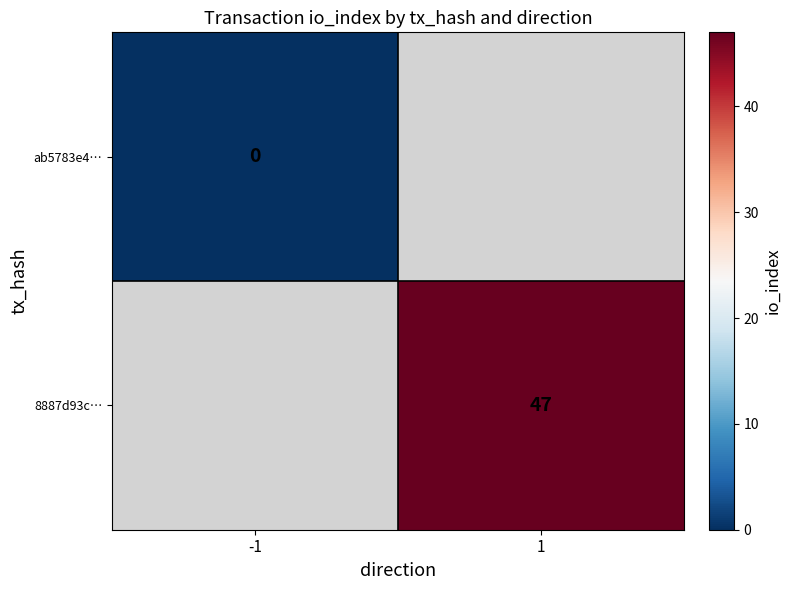

Which has a higher value, -1 or 1?

1